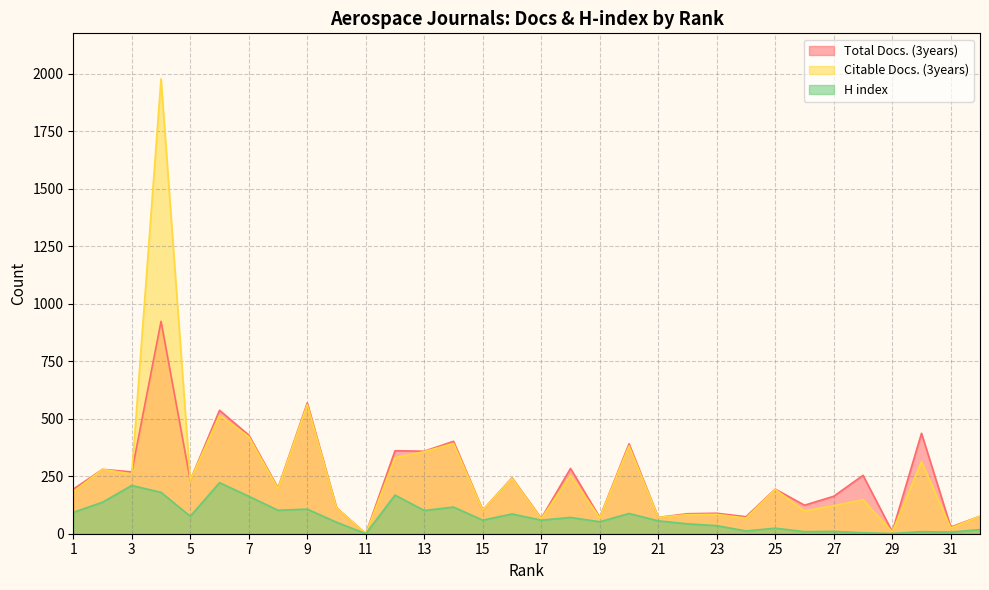

What are all the series names shown in the legend?

Total Docs. (3years), Citable Docs. (3years), H index